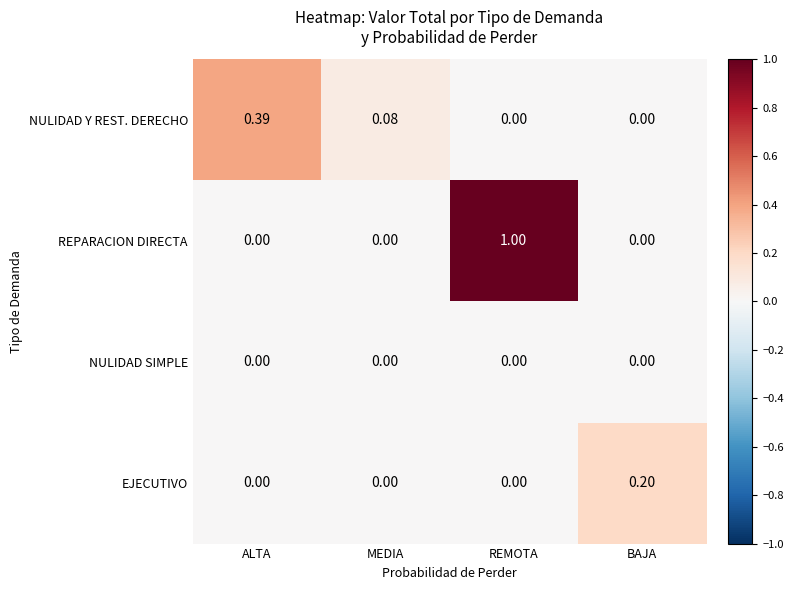

Rank the series by their maximum value, from highest to lowest.

REPARACION DIRECTA, NULIDAD Y REST. DERECHO, EJECUTIVO, NULIDAD SIMPLE